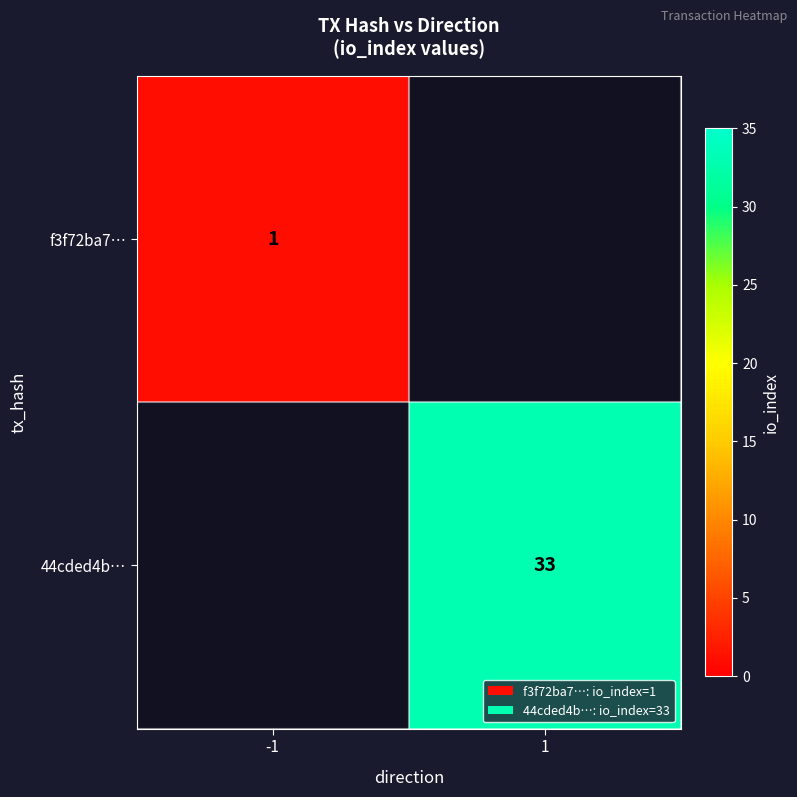

Is the value of 44cded4b… at 1 greater than the value of f3f72ba7… at -1?

Yes